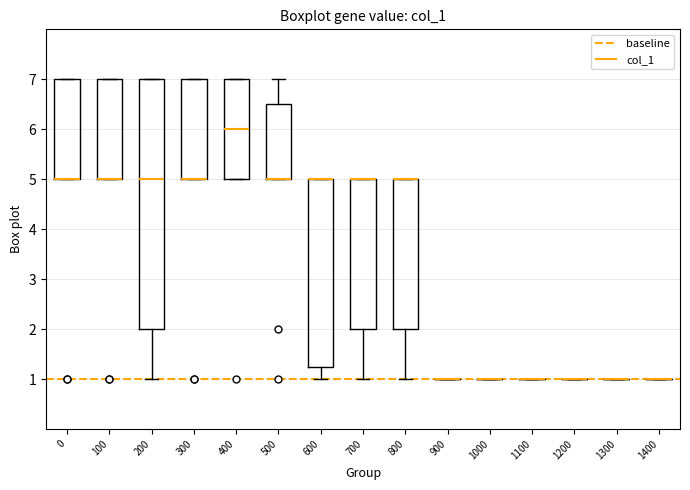

Reading left to right, read every box against the y-axis: the position of its median line, the range the box covers, and the ends of its whiskers. The values are not printed on the chart, so give them approximately, as read against the axis.

0: median 5.0 (drawn on the box's lower edge), box 5.0 to 7.0, whiskers 5.0 to 7.0
100: median 5.0 (drawn on the box's lower edge), box 5.0 to 7.0, whiskers 5.0 to 7.0
200: median 5.0, box 2.0 to 7.0, whiskers 1.0 to 7.0
300: median 5.0 (drawn on the box's lower edge), box 5.0 to 7.0, whiskers 5.0 to 7.0
400: median 6.0, box 5.0 to 7.0, whiskers 5.0 to 7.0
500: median 5.0 (drawn on the box's lower edge), box 5.0 to 6.5, whiskers 5.0 to 7.0
600: median 5.0 (drawn on the box's upper edge), box 1.3 to 5.0, whiskers 1.0 to 5.0
700: median 5.0 (drawn on the box's upper edge), box 2.0 to 5.0, whiskers 1.0 to 5.0
800: median 5.0 (drawn on the box's upper edge), box 2.0 to 5.0, whiskers 1.0 to 5.0
900: box collapsed to a line at 1.0, whiskers 1.0 to 1.0
1000: box collapsed to a line at 1.0, whiskers 1.0 to 1.0
1100: box collapsed to a line at 1.0, whiskers 1.0 to 1.0
1200: box collapsed to a line at 1.0, whiskers 1.0 to 1.0
1300: box collapsed to a line at 1.0, whiskers 1.0 to 1.0
1400: box collapsed to a line at 1.0, whiskers 1.0 to 1.0